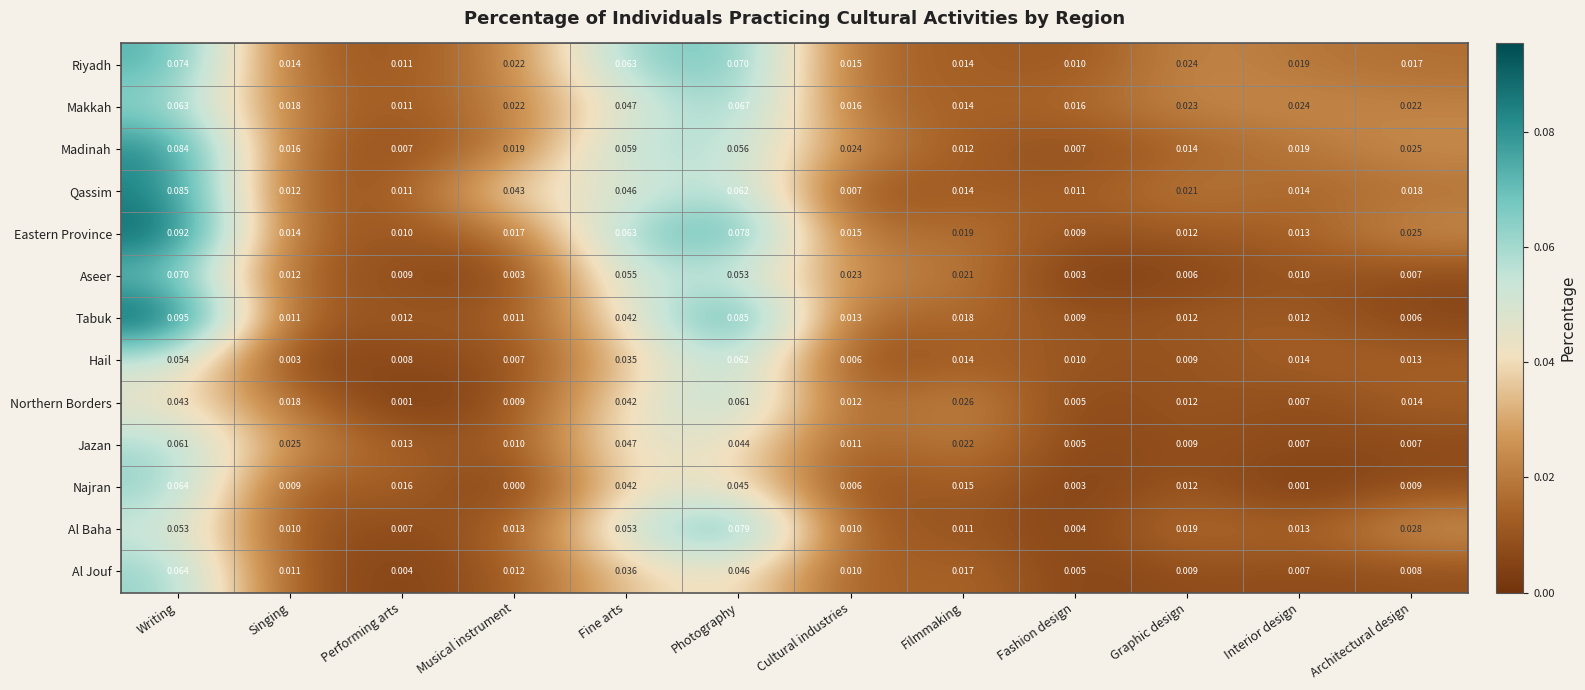

Which category has the lowest value across all series?

Musical instrument